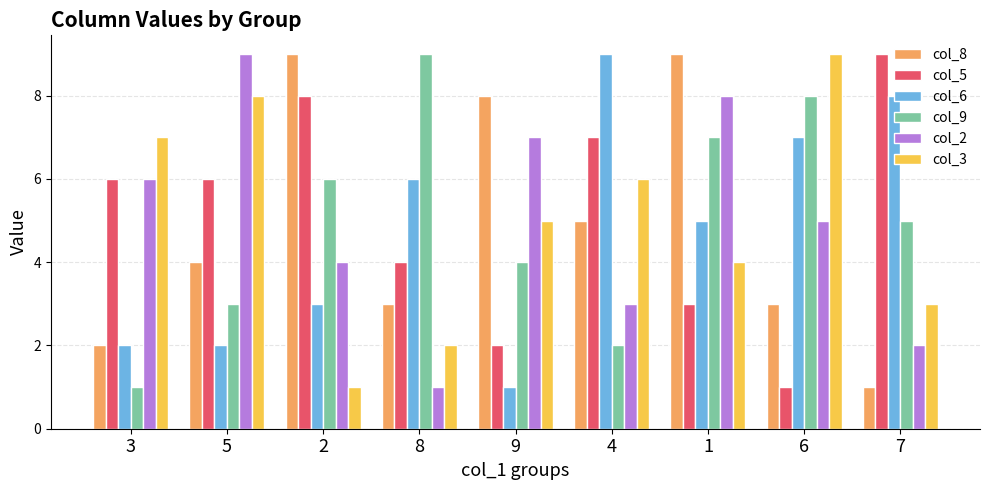

The value of col_9 at 8 is 14. True or false?

False